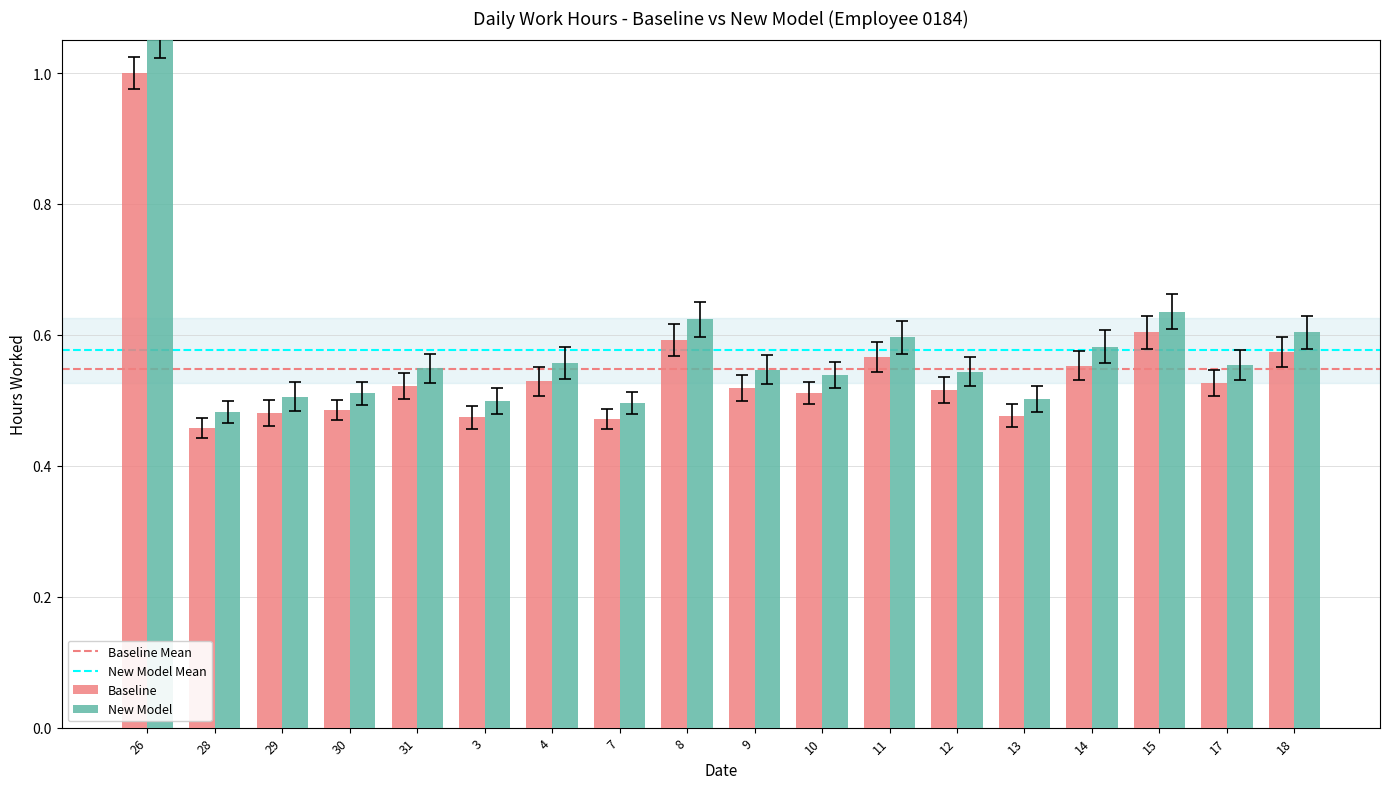

Between 26 and 10, which series saw the biggest shift?

New Model